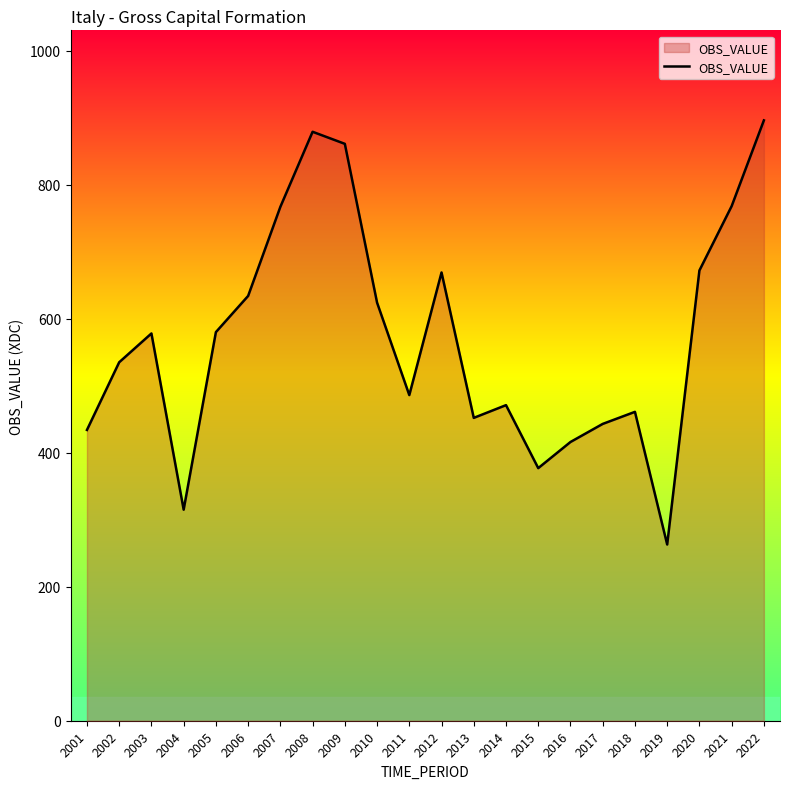

Which category has the lowest value across all series?

2019